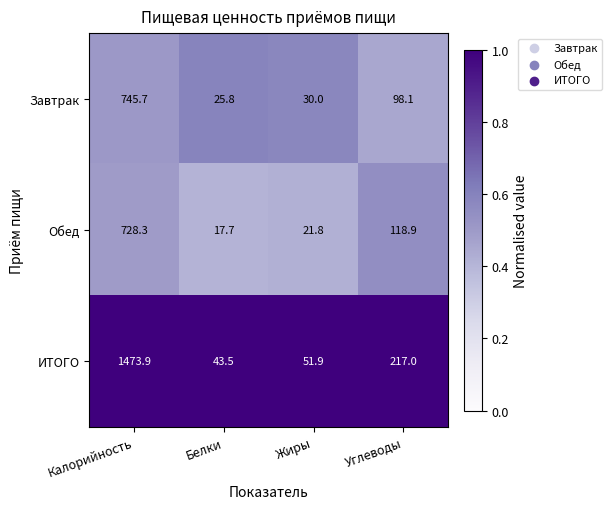

What is the maximum value shown in the chart?

1473.9